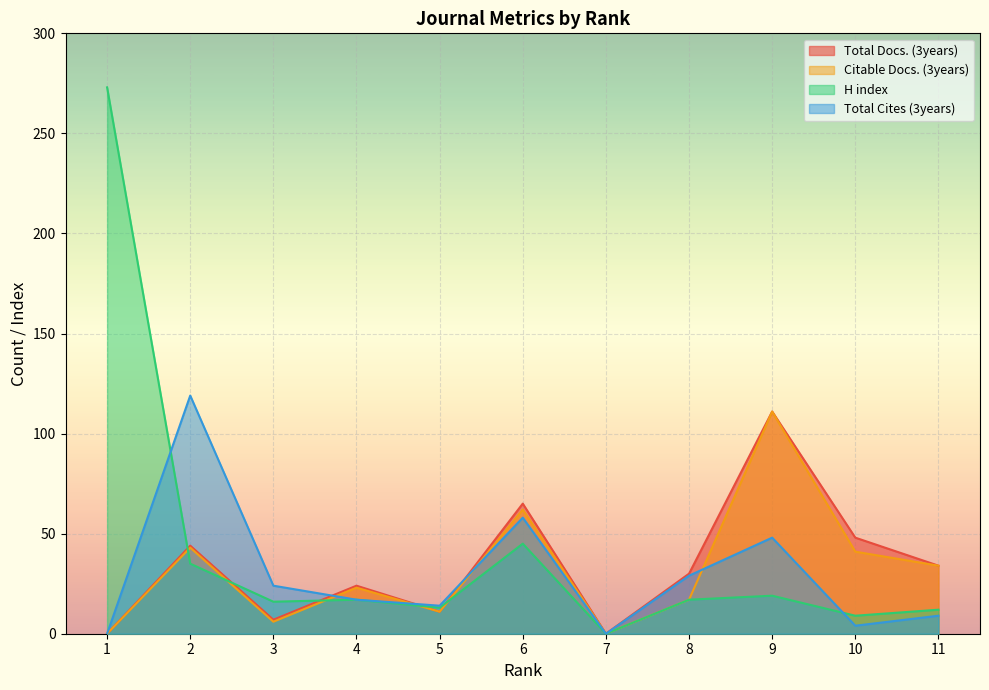

Where do H index and Total Docs. (3years) first cross each other?

1 and 2